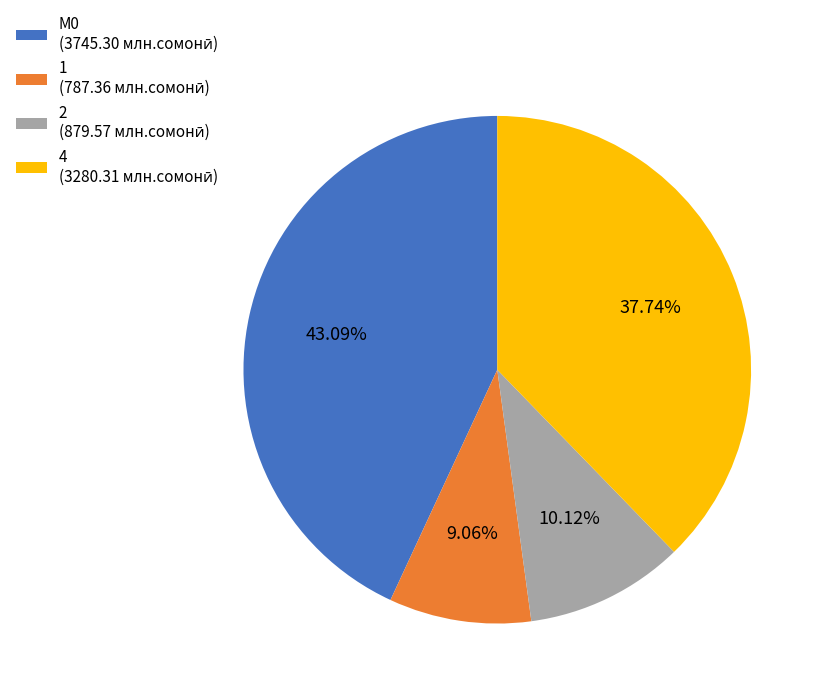

Is there a majority slice in this chart?

No